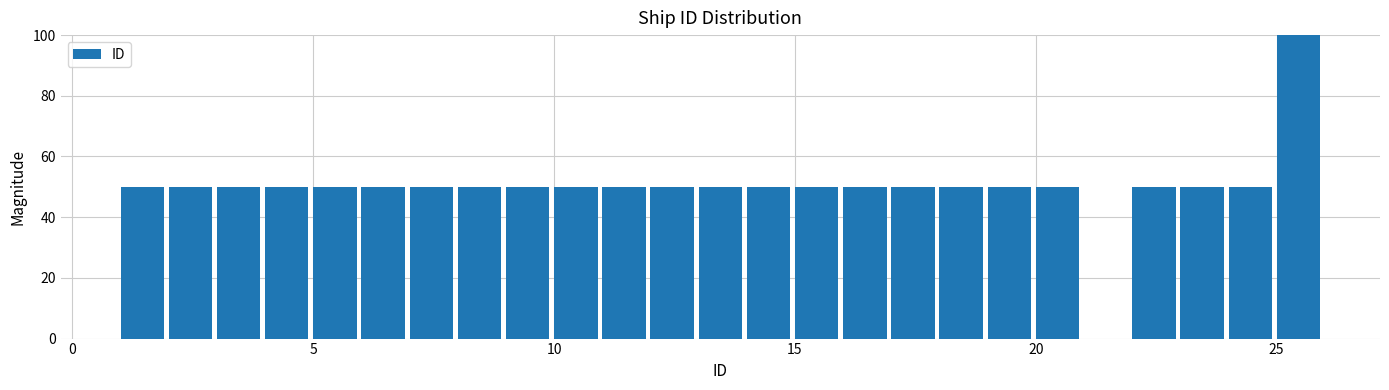

Around what value on the x-axis is the tallest bar? Give the approximate position of its centre, as read against the axis.

25.5